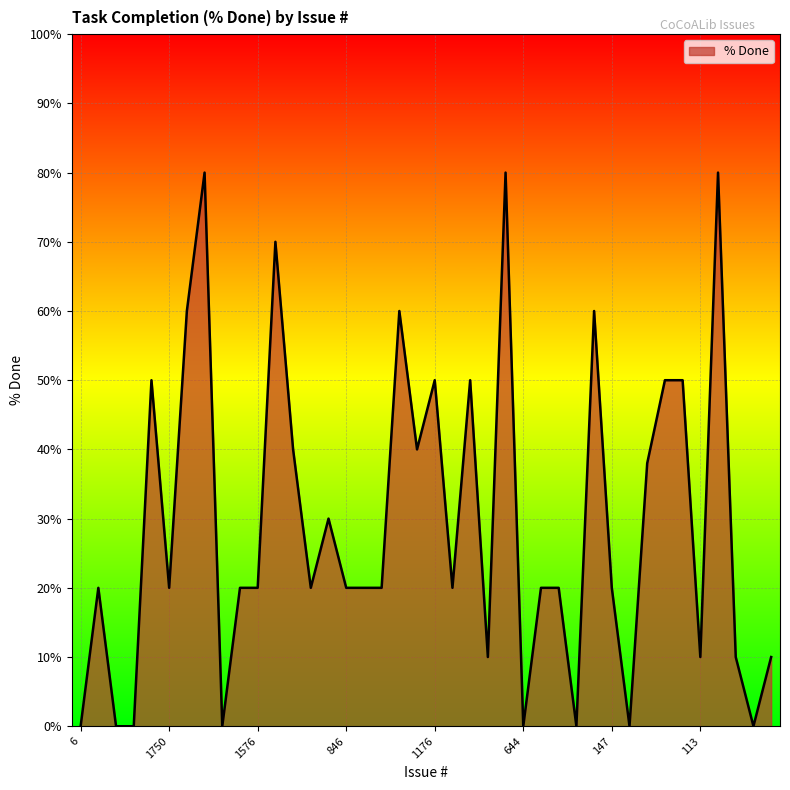

What is the difference between the second highest and second lowest values?

80